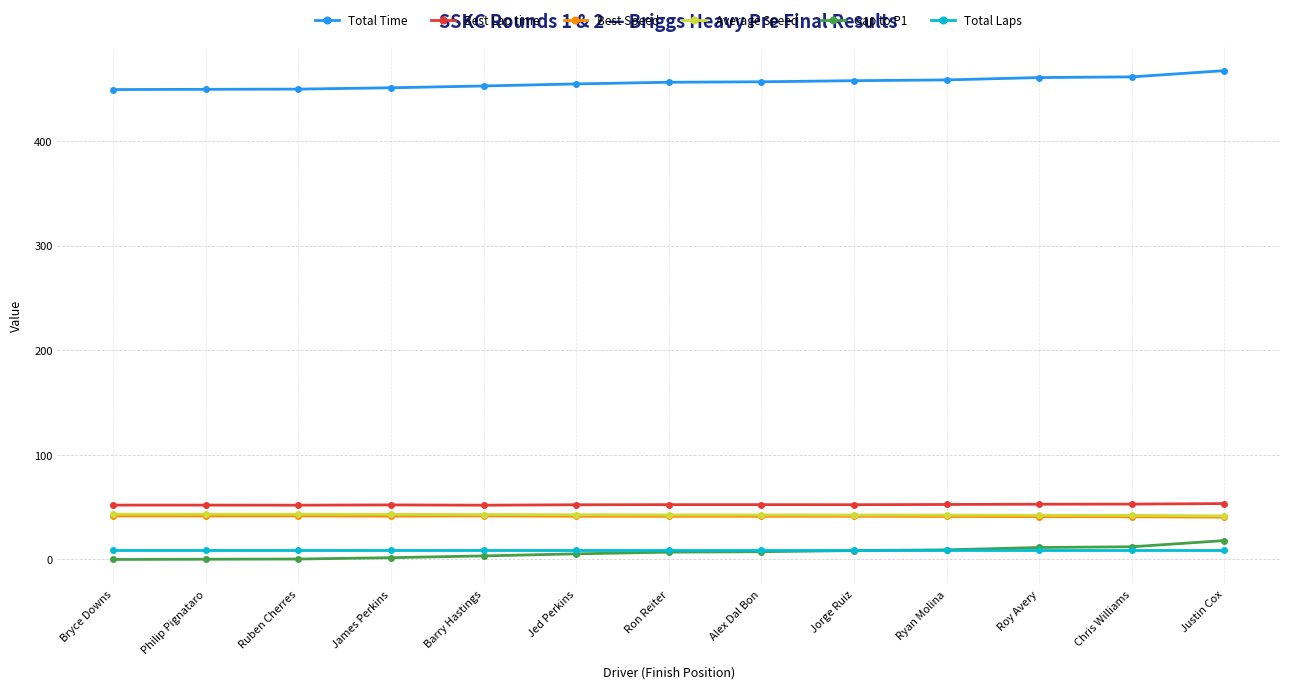

What is the minimum value for Average Speed?

41.6